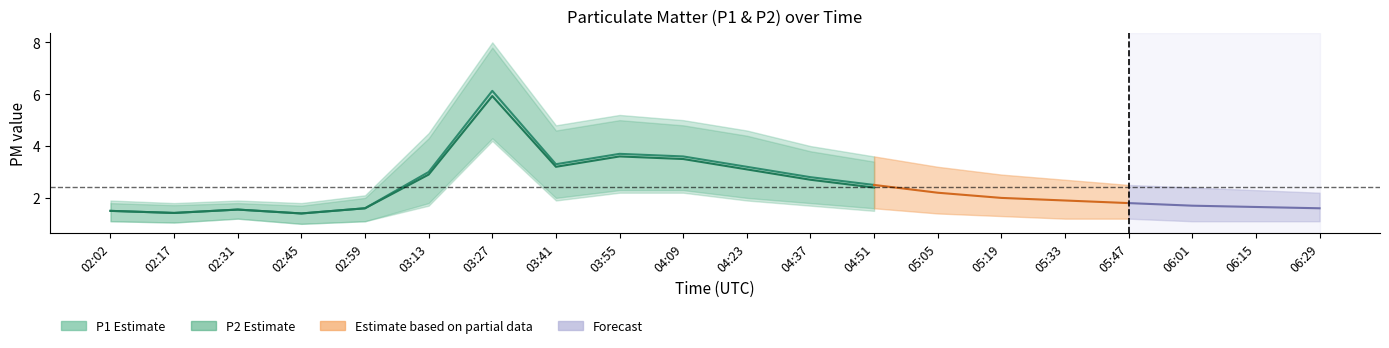

What is the sum of all P1_lower values?

31.9